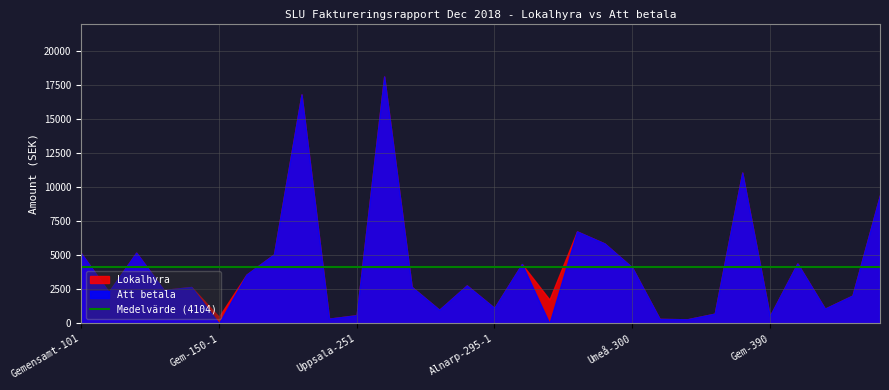

How many distinct data groups are displayed?

2